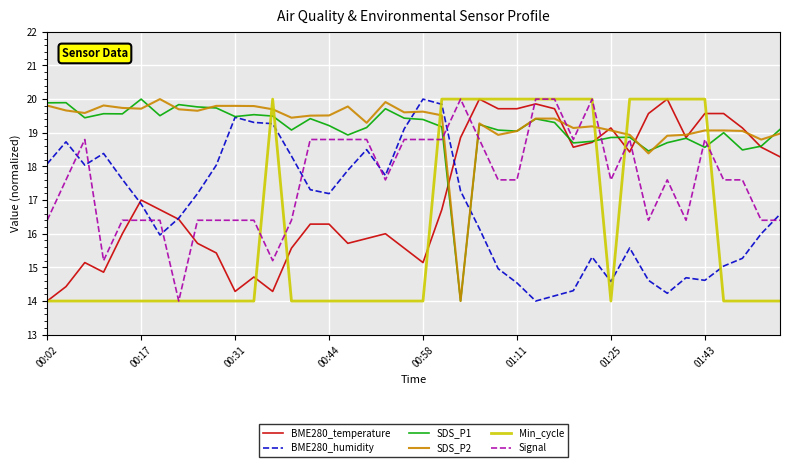

True or false: SDS_P2 and Min_cycle cross at least once.

True